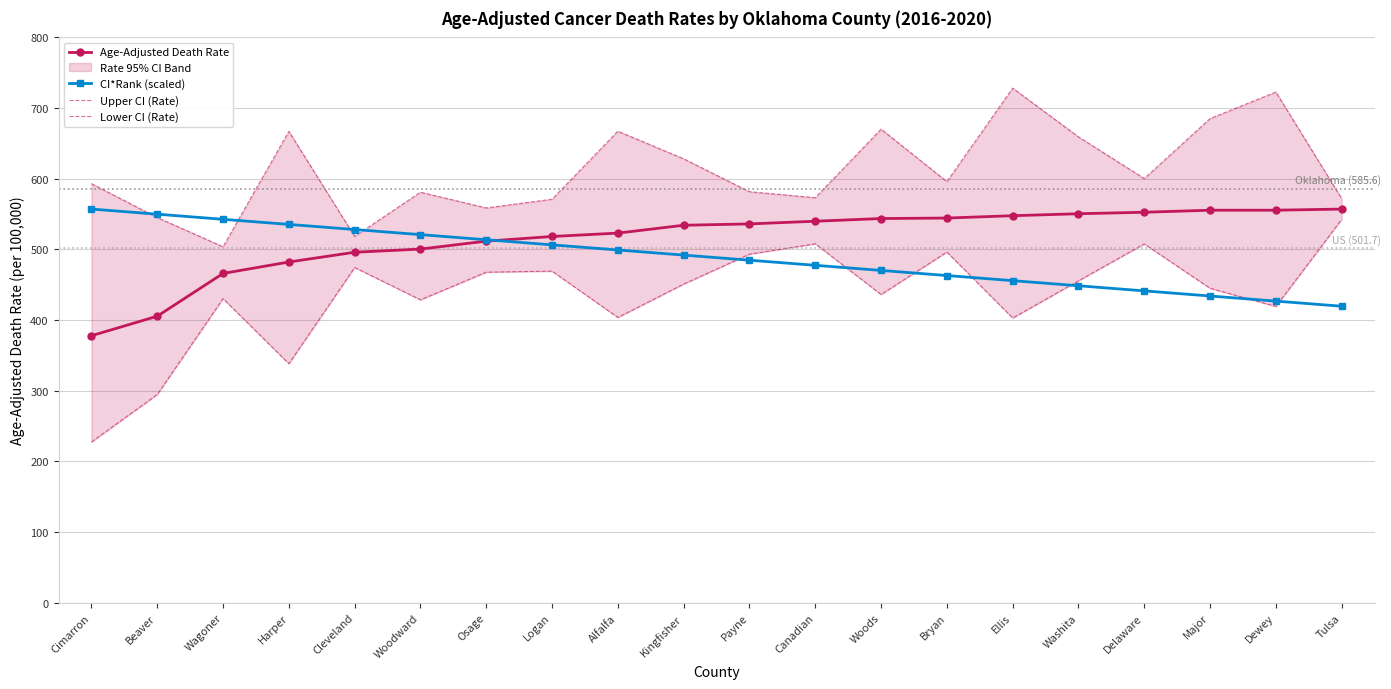

Read the Upper CI (Rate) value at Canadian.

573.2